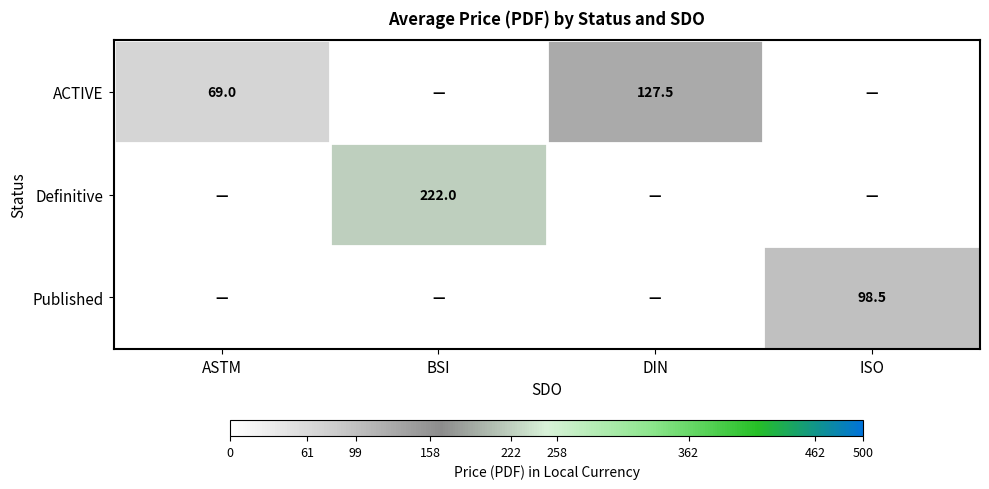

The Definitive series shows 222.0 at BSI. True or false?

True